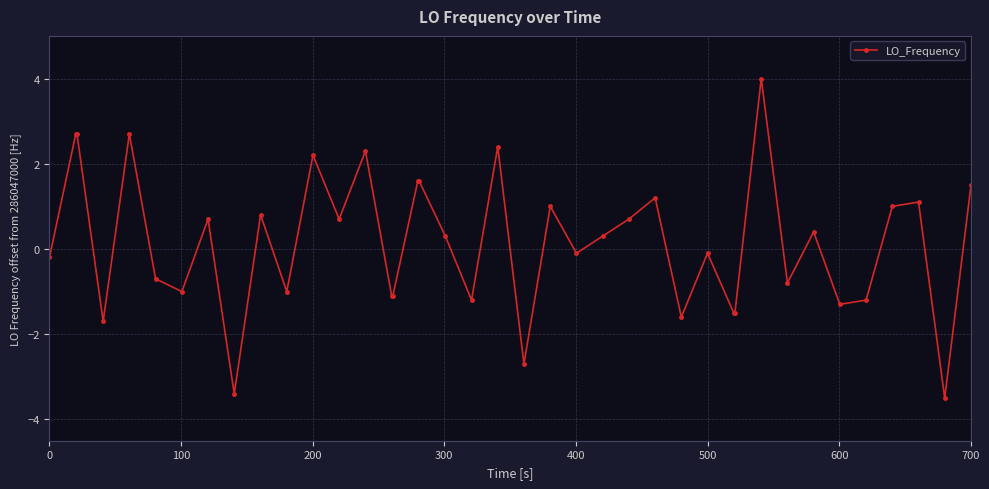

What is the value of the 9th point from the left?

-3.4